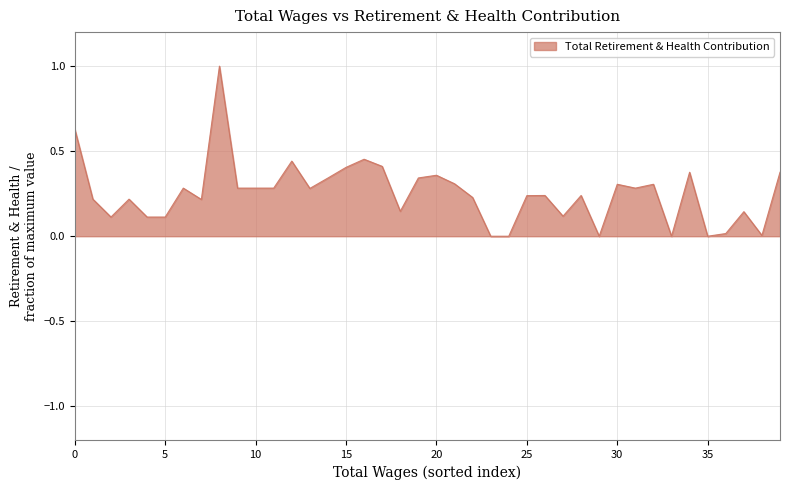

What is the sum of all values?

10.1